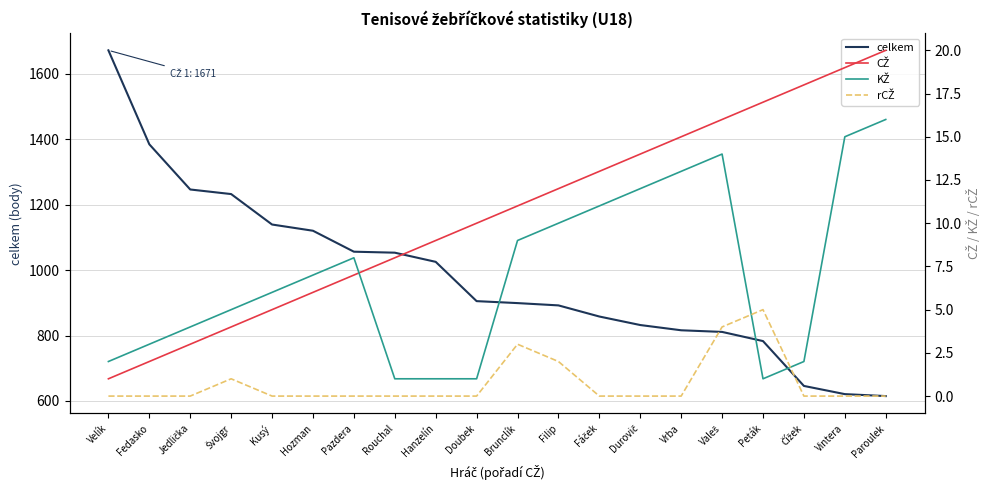

The value of celkem at Brunclík is 1207. True or false?

False